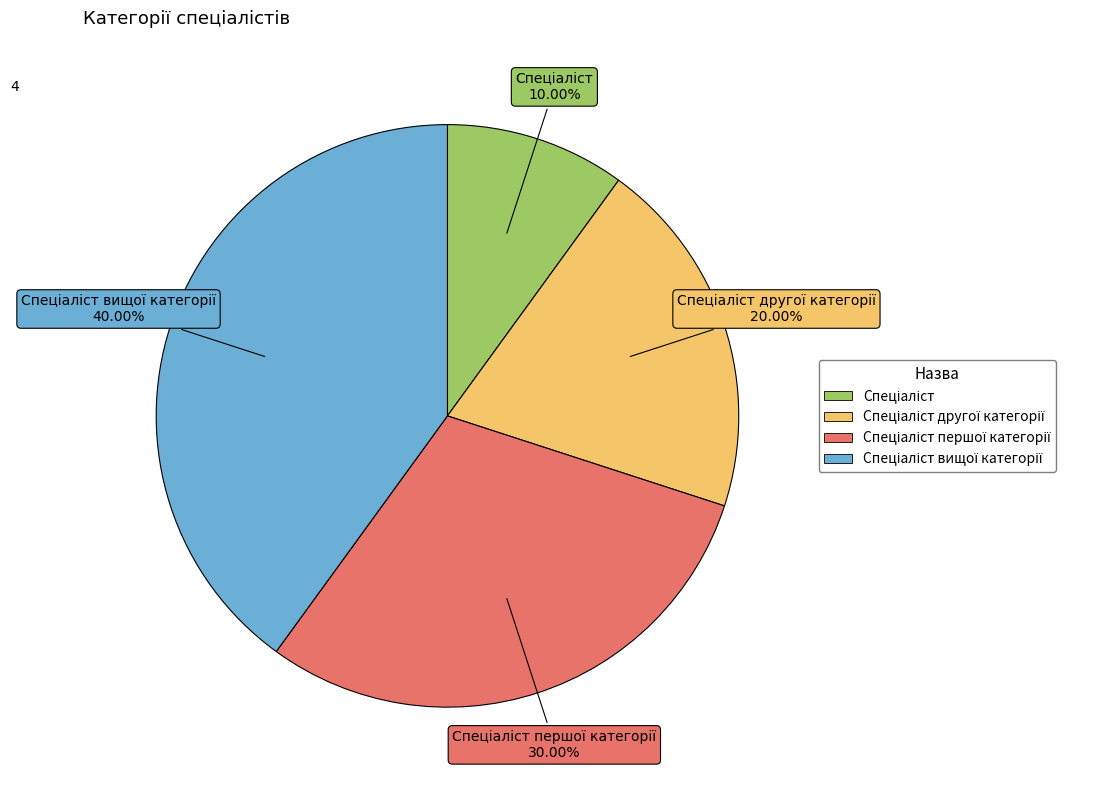

Is there a majority slice in this chart?

No